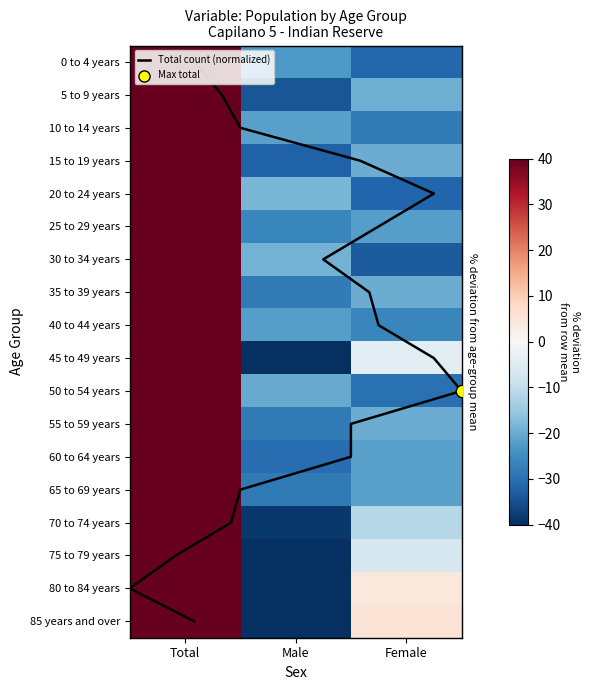

Reading left to right, what are all the values shown in this chart?

0 to 4 years: Total=54.3	Male=-22.9	Female=-31.4
5 to 9 years: Total=53.7	Male=-34.1	Female=-19.5
10 to 14 years: Total=50.0	Male=-21.7	Female=-28.3
15 to 19 years: Total=52.1	Male=-32.4	Female=-19.7
20 to 24 years: Total=50.0	Male=-18.2	Female=-31.8
25 to 29 years: Total=48.1	Male=-26.0	Female=-22.1
30 to 34 years: Total=52.4	Male=-19.0	Female=-33.3
35 to 39 years: Total=48.0	Male=-28.0	Female=-20.0
40 to 44 years: Total=48.1	Male=-22.1	Female=-26.0
45 to 49 years: Total=50.0	Male=-45.5	Female=-4.5
50 to 54 years: Total=50.0	Male=-20.2	Female=-29.8
55 to 59 years: Total=47.9	Male=-28.2	Female=-19.7
60 to 64 years: Total=52.2	Male=-30.4	Female=-21.7
65 to 69 years: Total=50.0	Male=-28.3	Female=-21.7
70 to 74 years: Total=50.0	Male=-38.6	Female=-11.4
75 to 79 years: Total=50.0	Male=-43.8	Female=-6.3
80 to 84 years: Total=43.5	Male=-47.8	Female=4.3
85 years and over: Total=45.9	Male=-51.4	Female=5.4